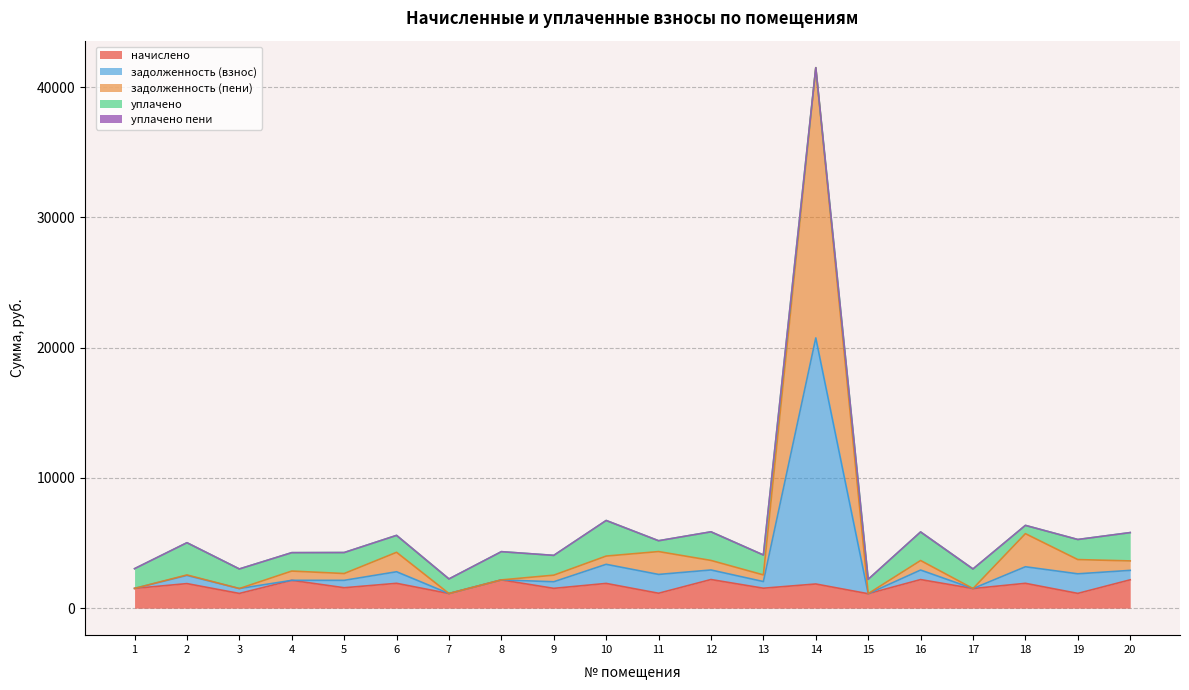

True or false: начислено and задолженность (взнос) intersect in this chart.

False